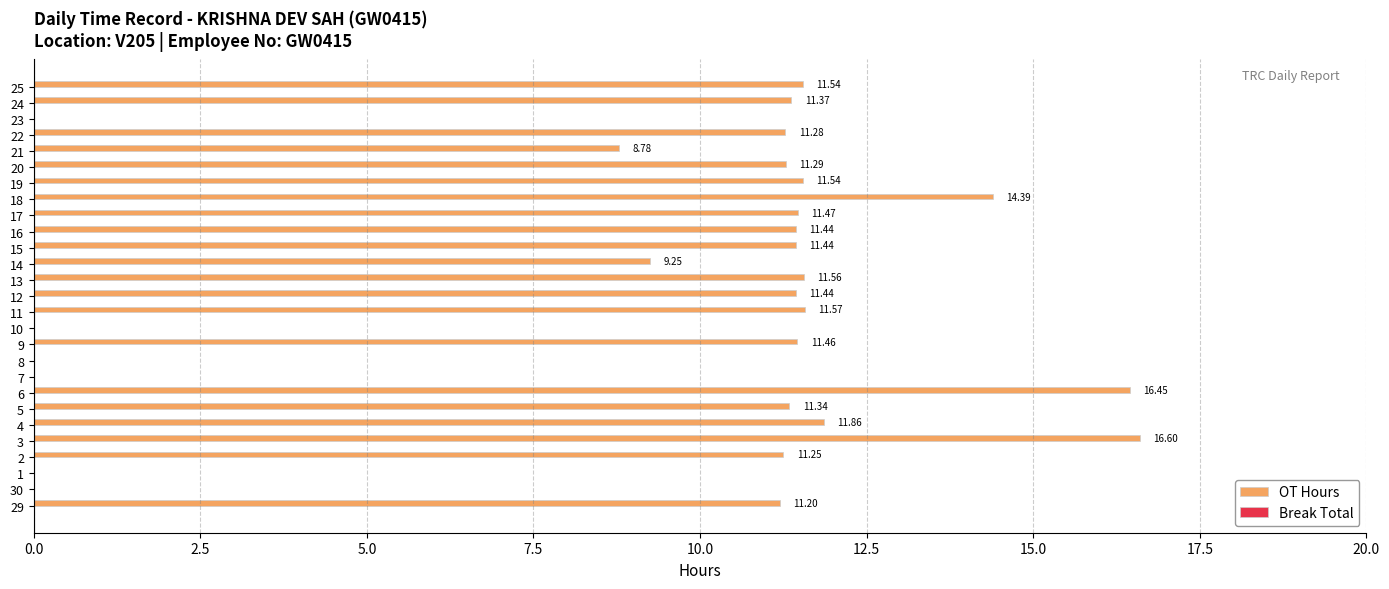

What is the sum of all values?

248.5